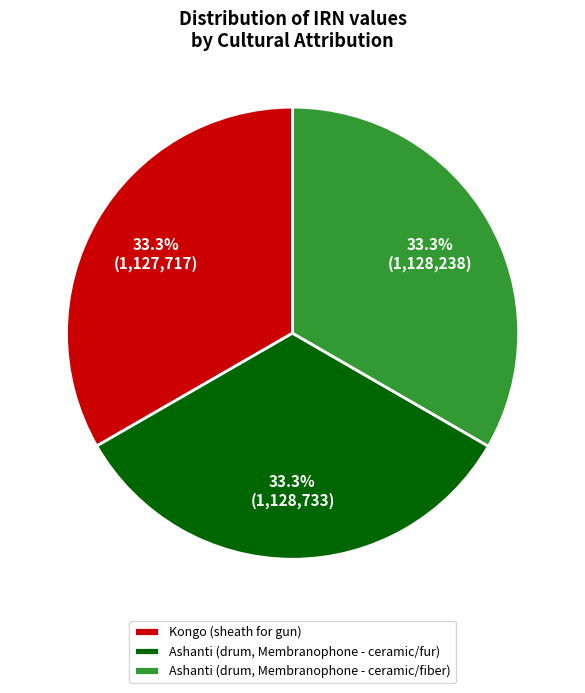

Do Ashanti (drum, Membranophone - ceramic/fiber) and Ashanti (drum, Membranophone - ceramic/fur) together represent more than half of the pie?

Yes